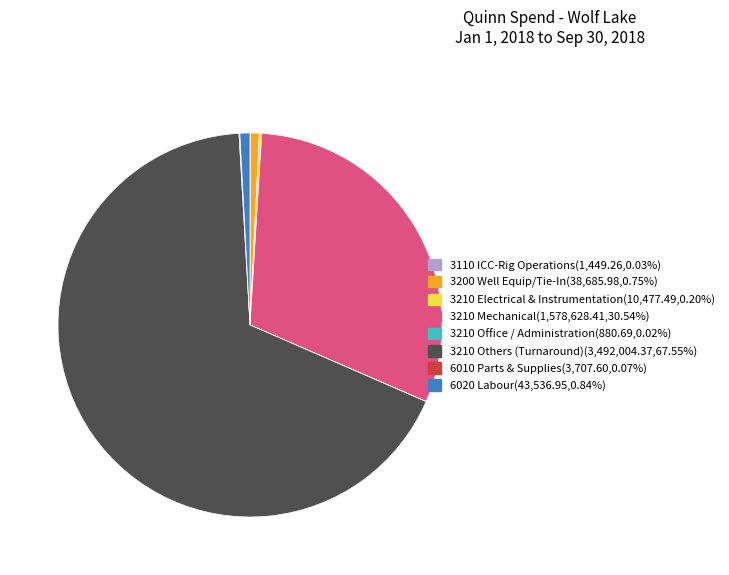

Is there a majority slice in this chart?

Yes